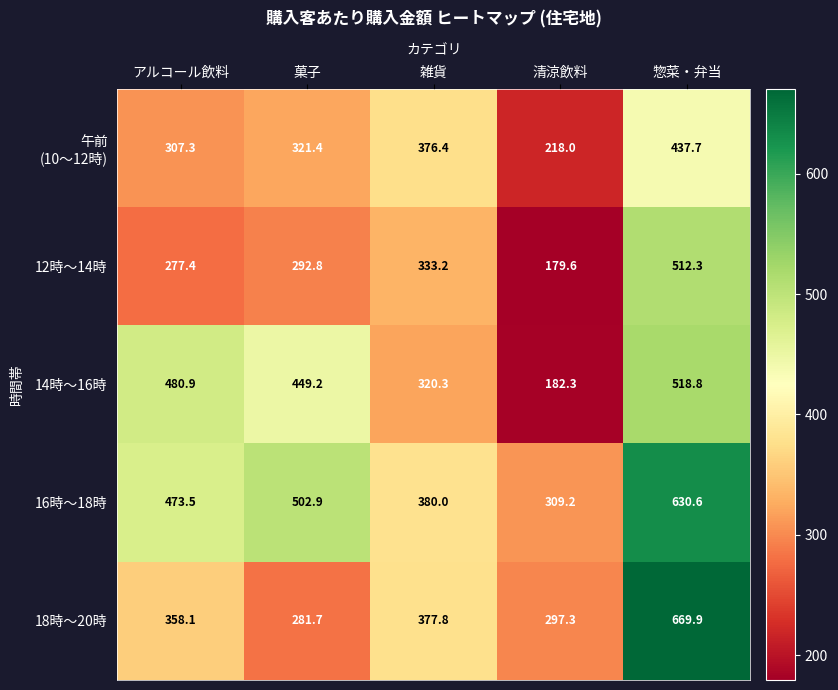

What is the sum of the 12時～14時 values at 清涼飲料 and 菓子?

472.4